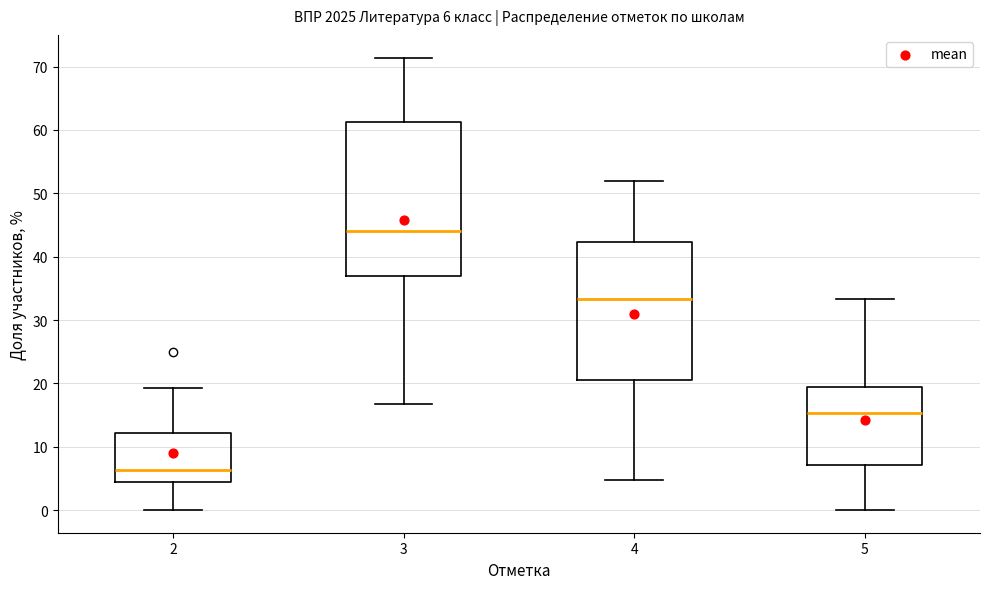

Which box has the lowest median line?

2